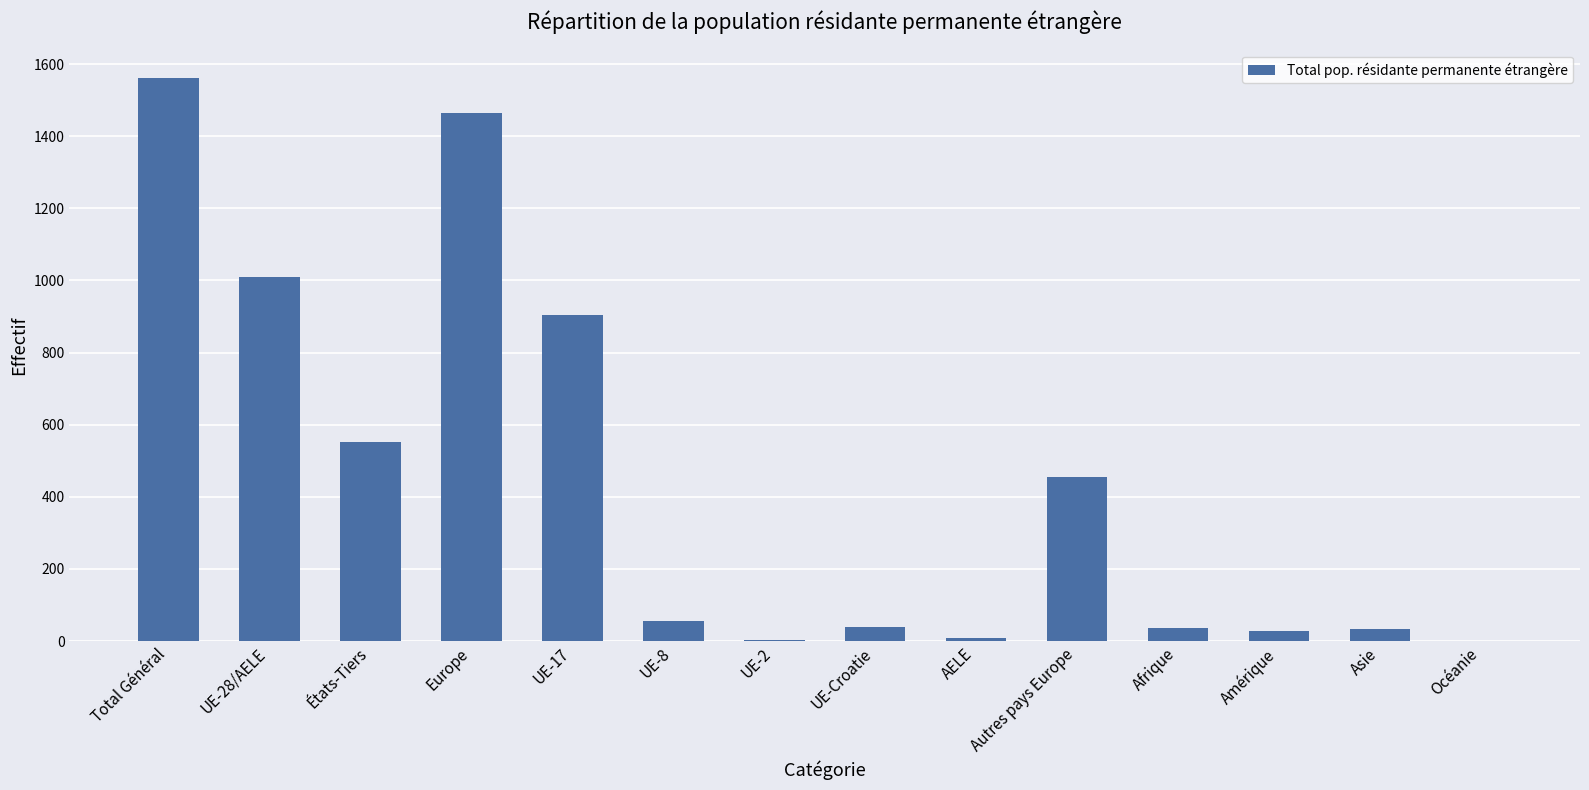

Are the bars grouped side by side (vs. stacked)?

No